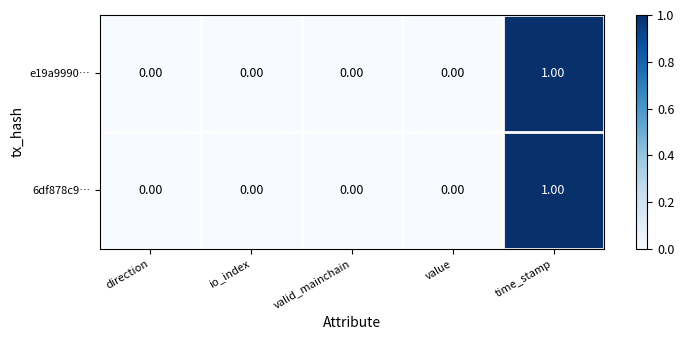

At which category does the chart reach its peak across all series?

time_stamp